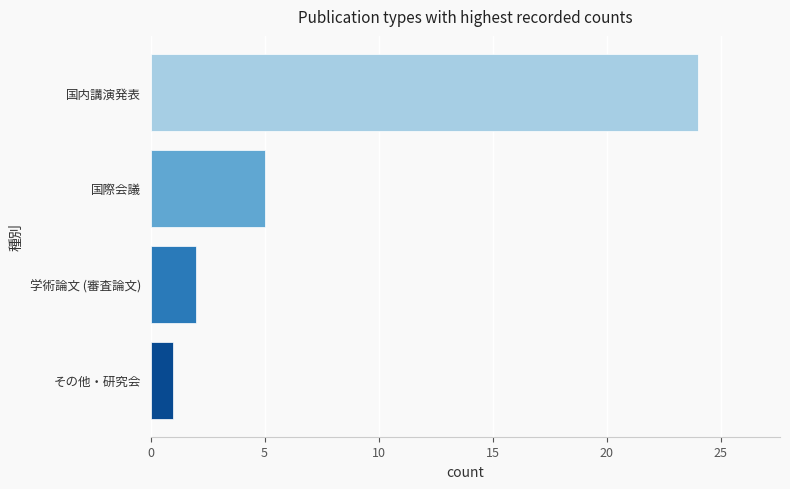

Which category has the highest value across all series?

国内講演発表